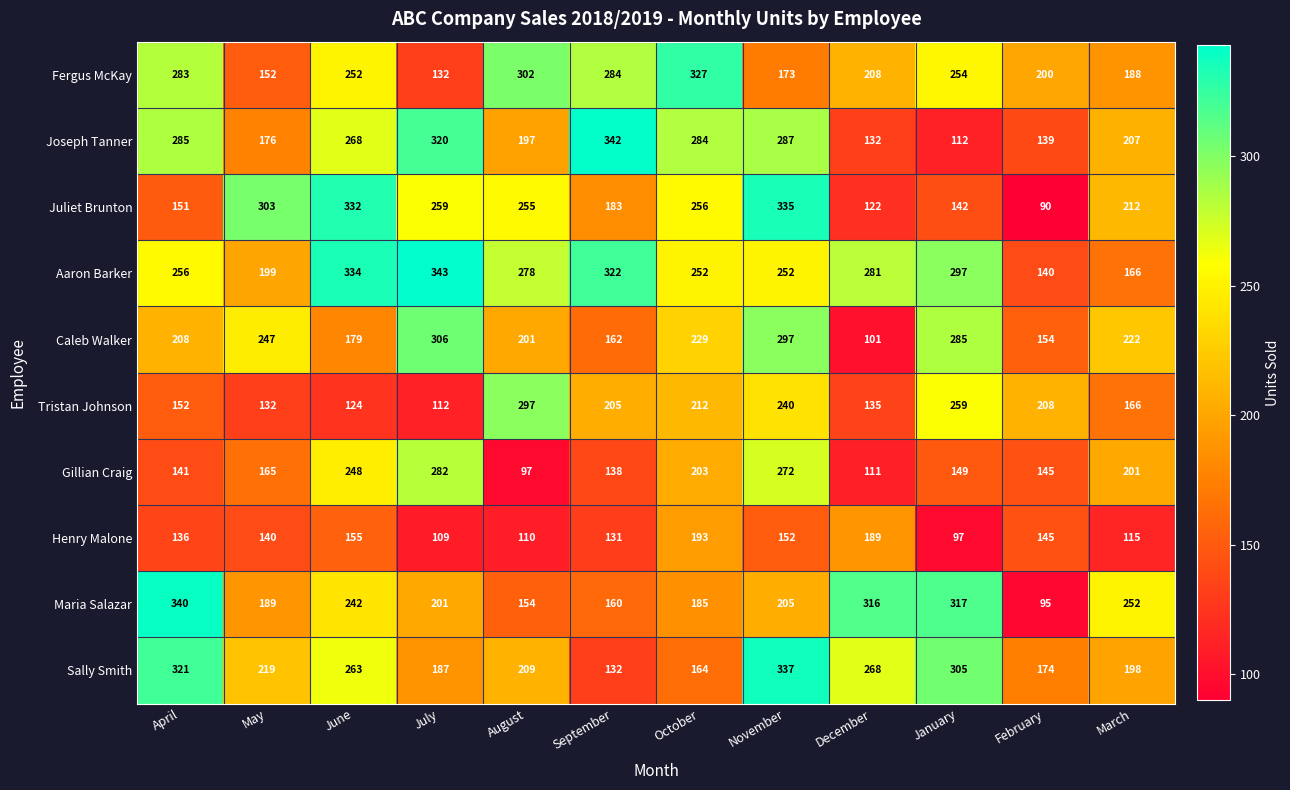

Where does the Sally Smith series first go above 219?

April